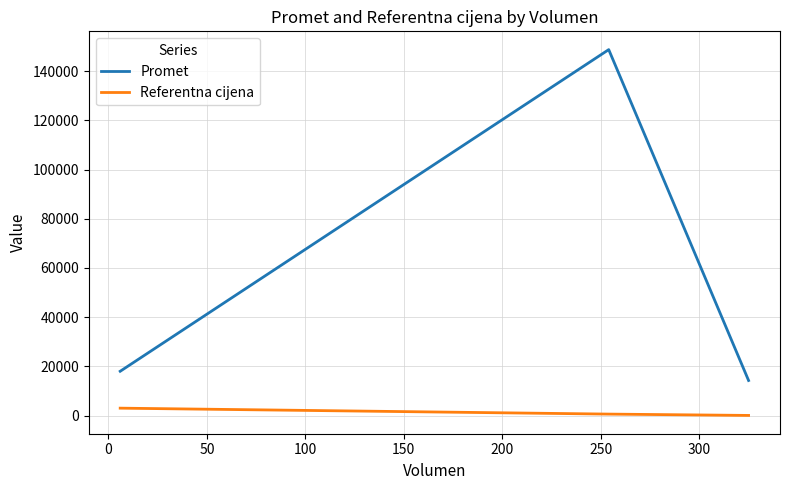

How many data points in Promet are above 18000?

1